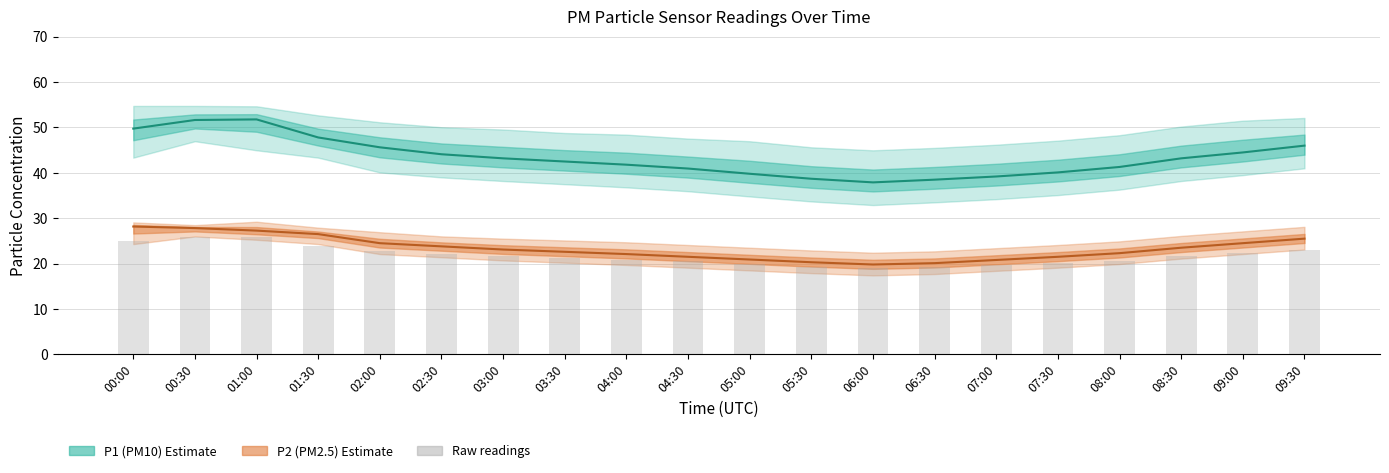

How many data points in P1 are less than 43?

10